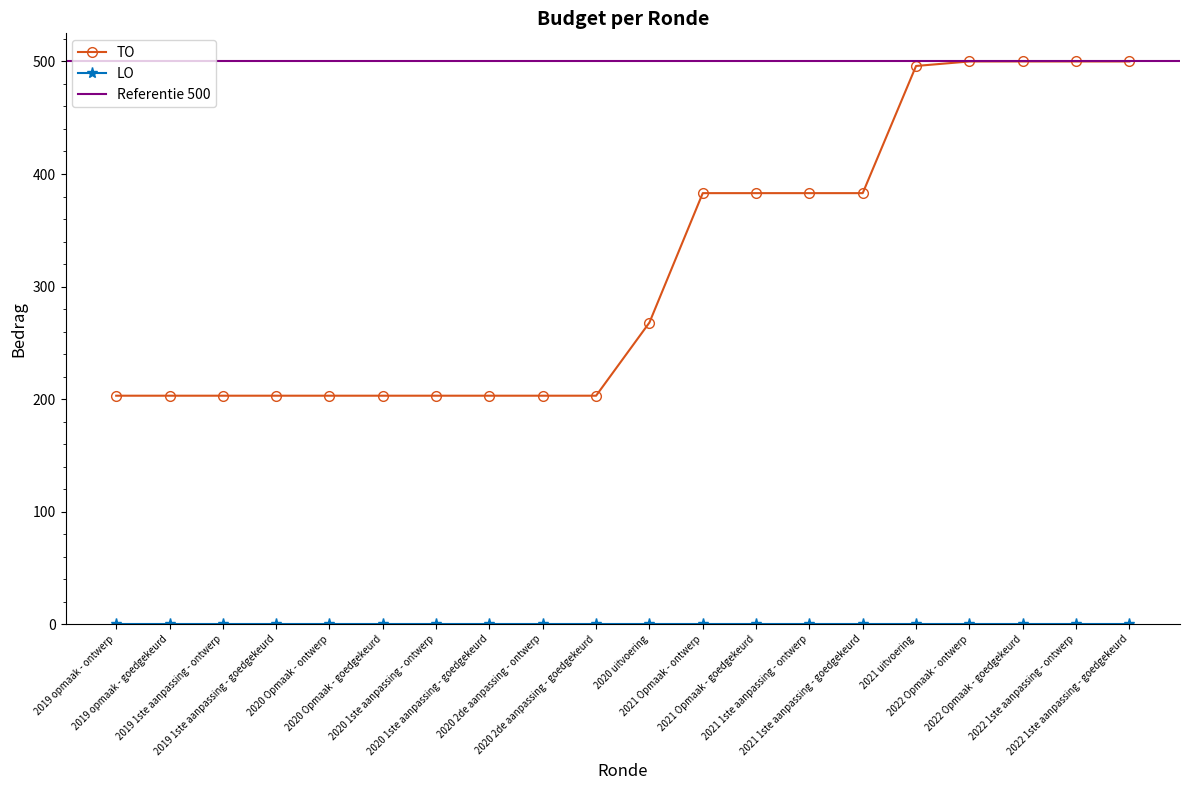

What is the sum of the values at 2022 1ste aanpassing - goedgekeurd and 2020 1ste aanpassing - ontwerp?

703